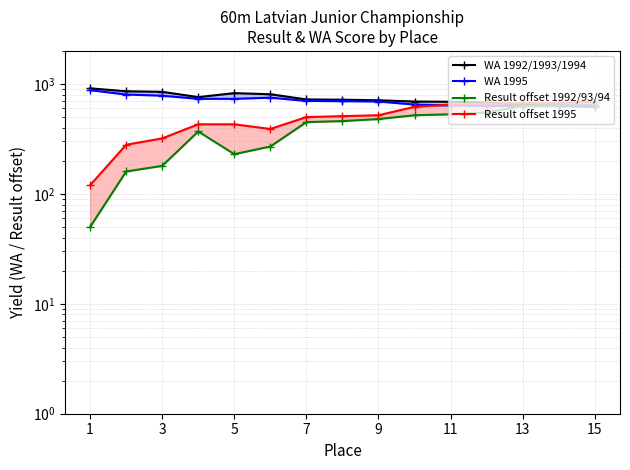

Between which two adjacent categories do Result offset 1992/93/94 and WA 1995 first intersect?

11 and 12